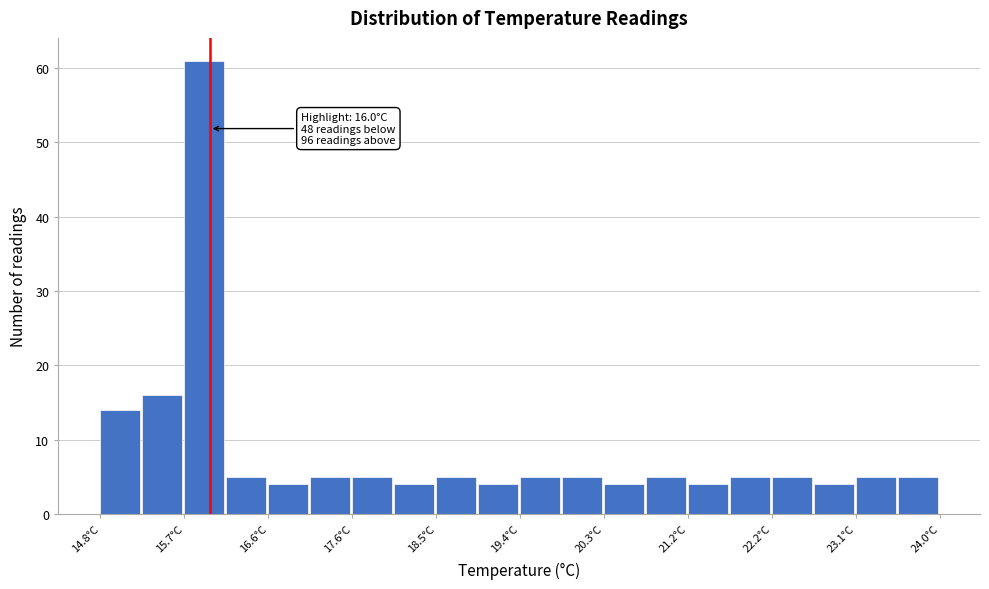

Which range on the x-axis has the tallest bar?

15.72 to 16.18